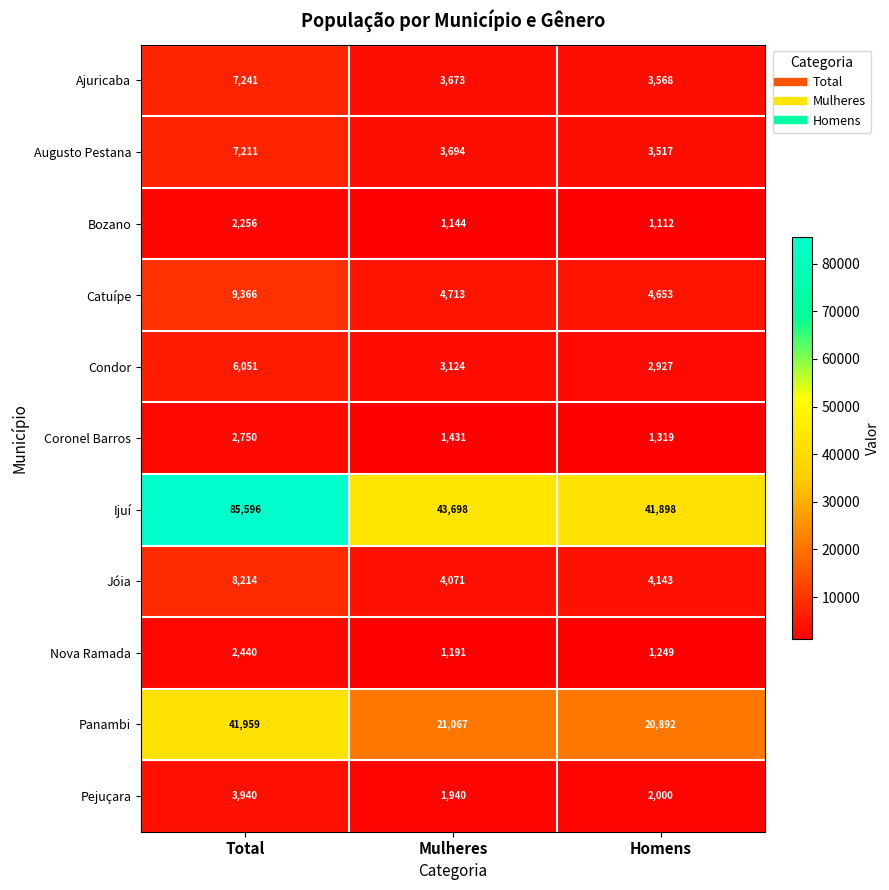

What is the greatest value displayed?

85596